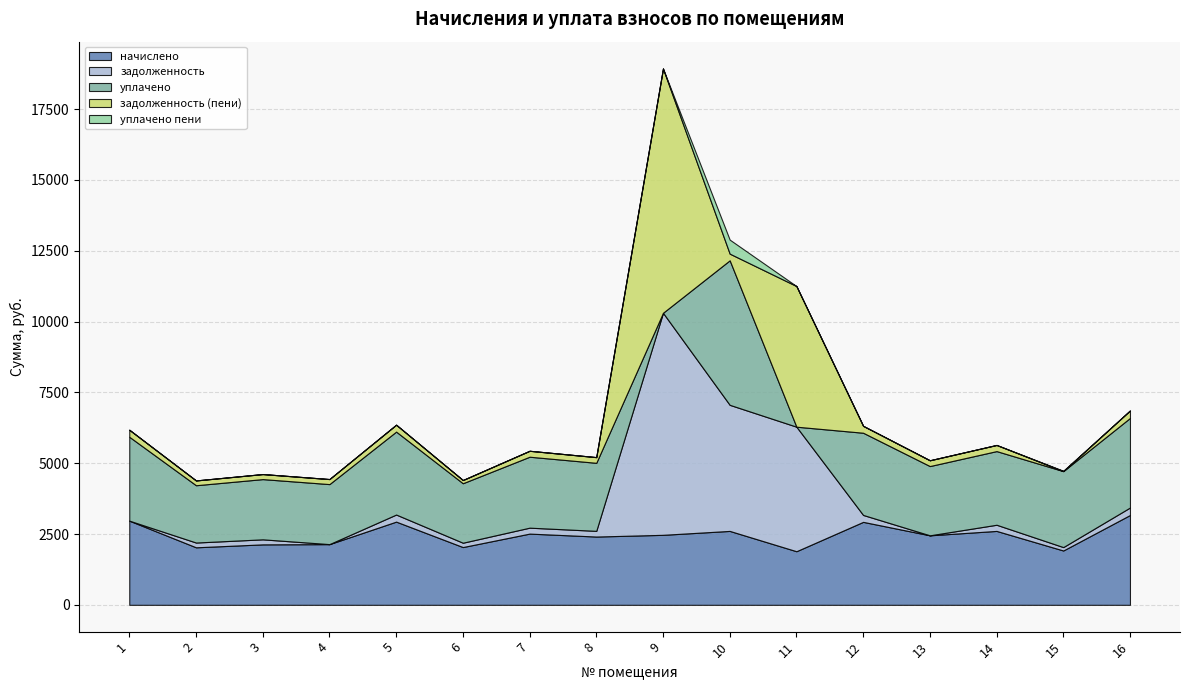

At which label does задолженность (пени) reach its minimum?

15